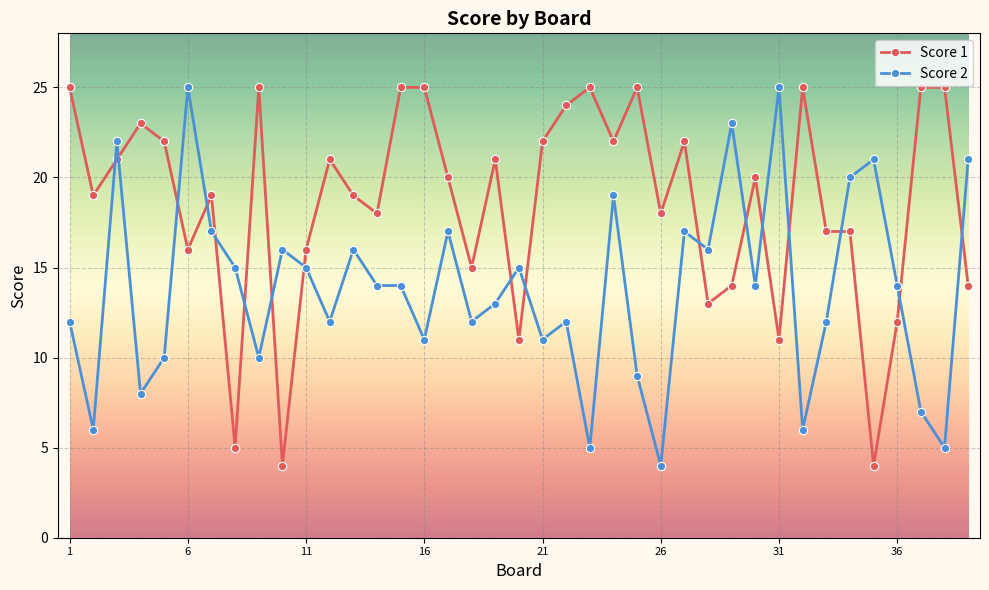

Which series has the largest total across all categories?

Score 1